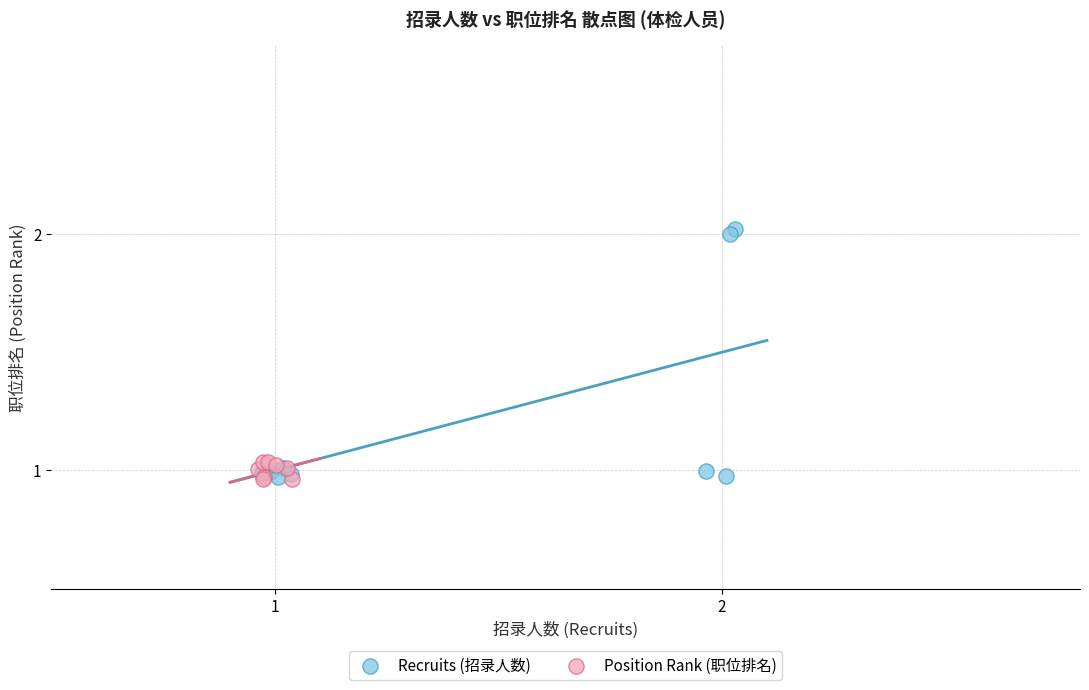

Which series reaches the maximum Y coordinate?

Recruits (招录人数)